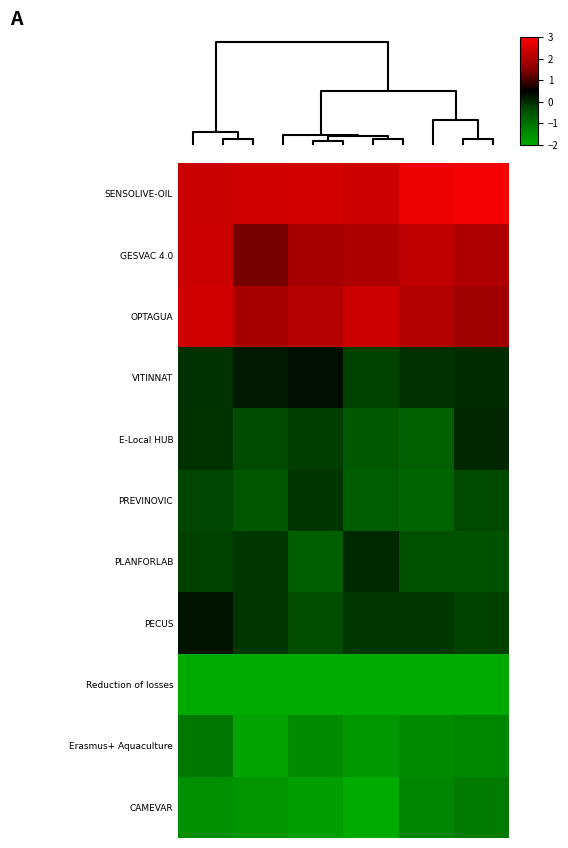

At which category does the chart reach its minimum across all series?

3